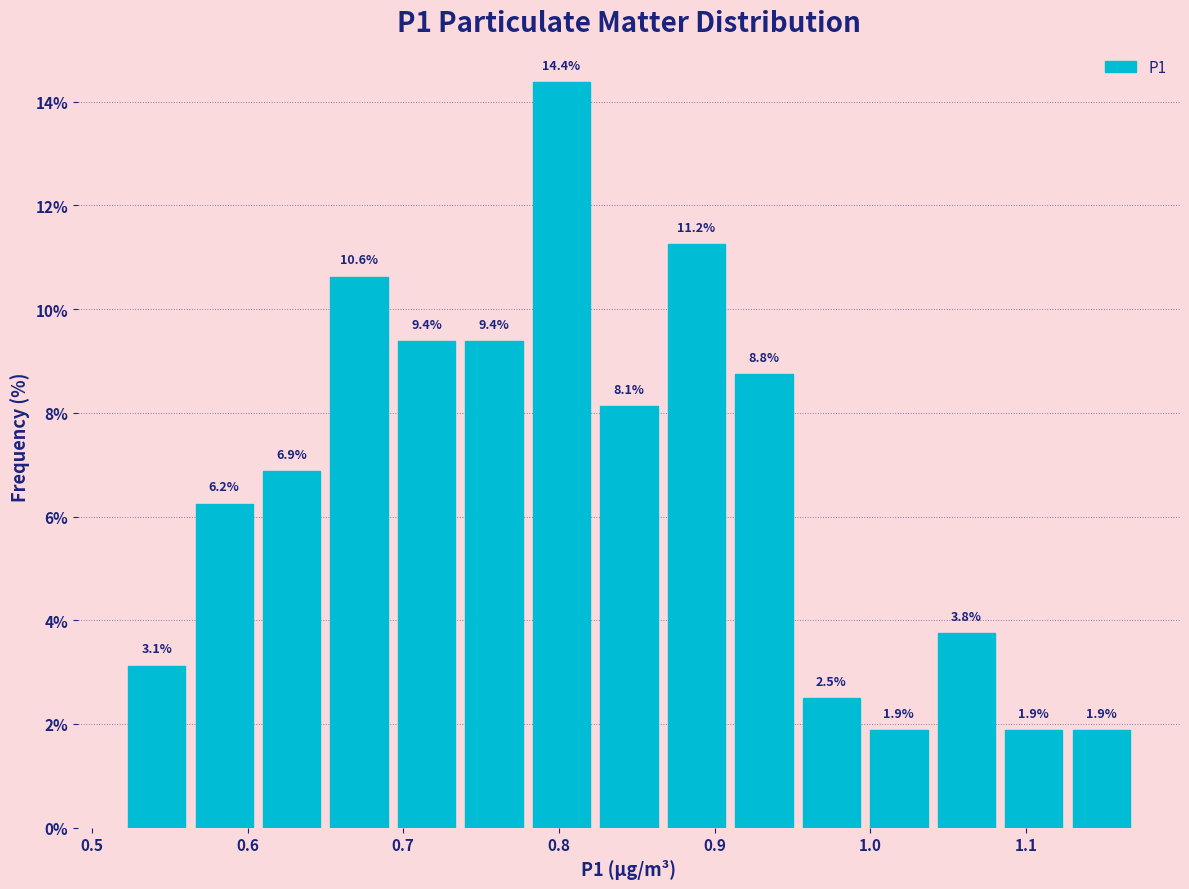

How tall is the bar that spans 1.04 to 1.08 on the x-axis? The bar edges are not printed on the chart, so give them approximately, as read against the axis.

3.8